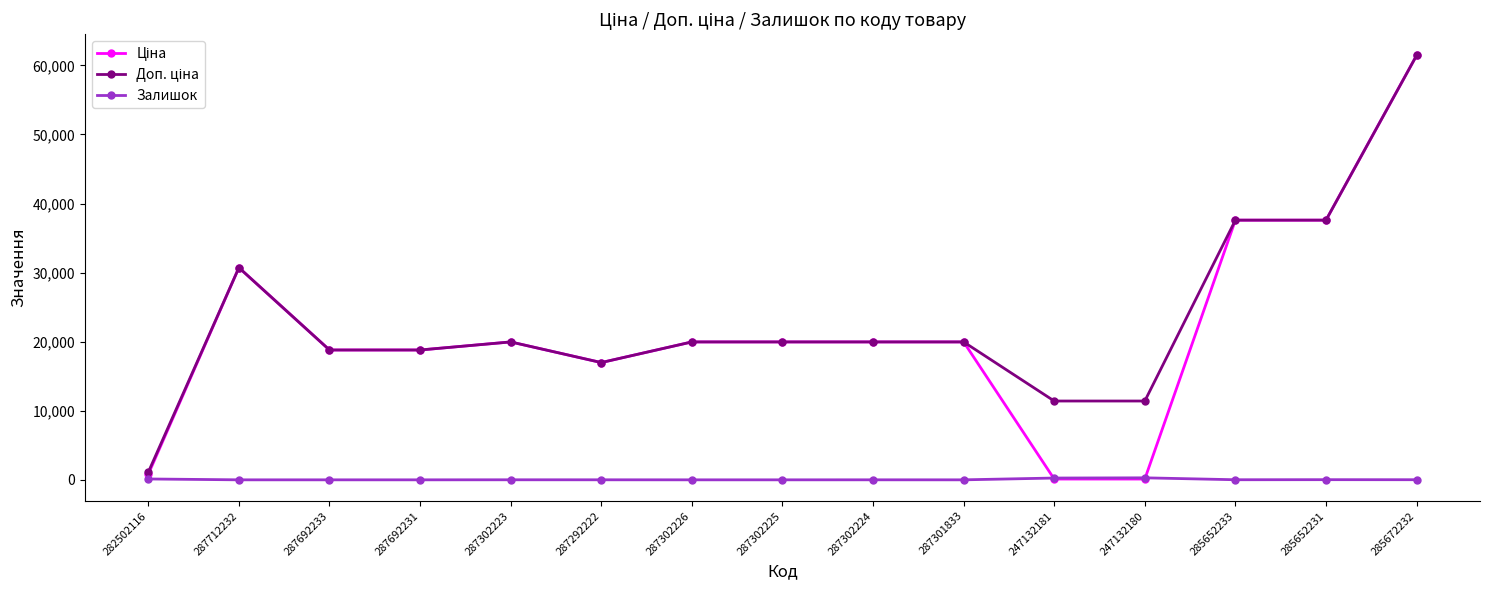

At which category is the sum across all series the highest?

285672232